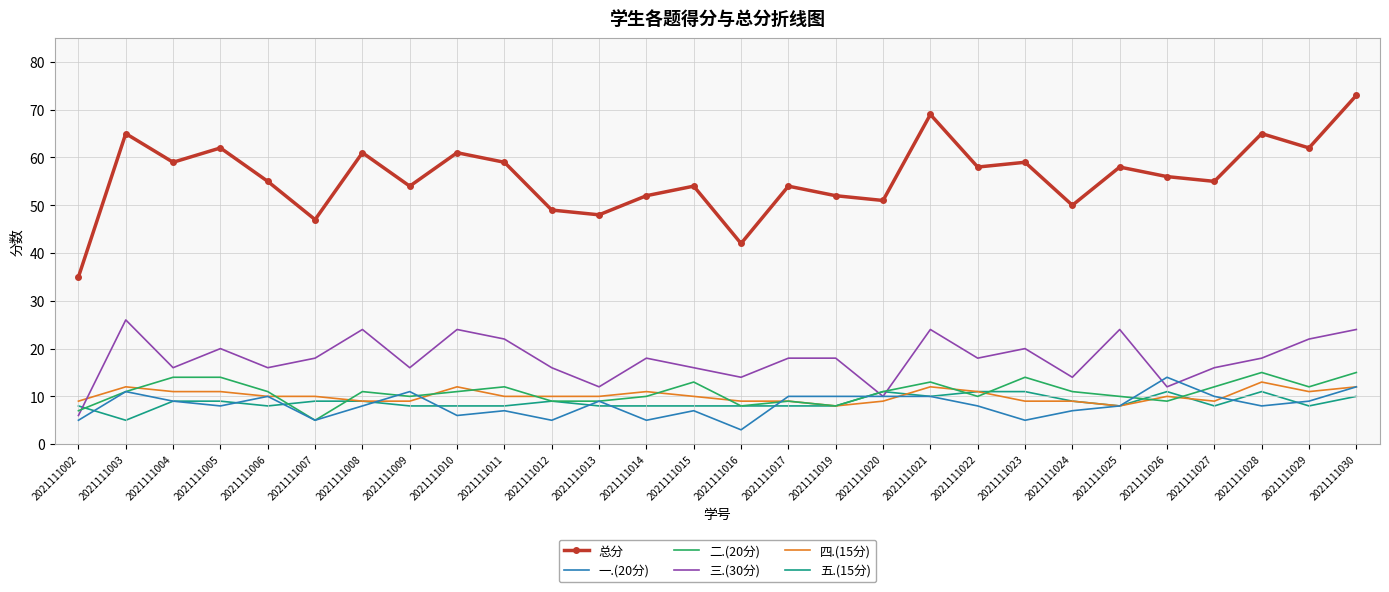

What is the greatest value displayed?

73